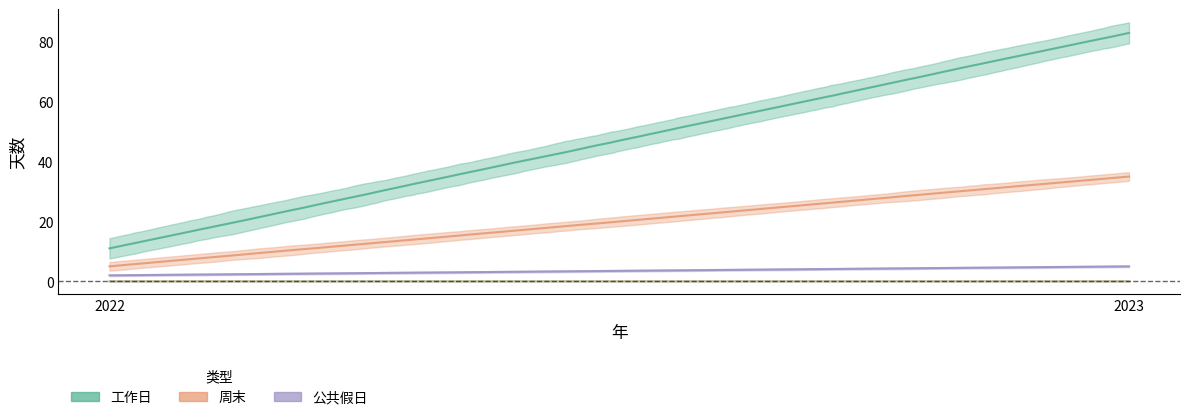

What is the spread (max minus min) of values at 2023?

83